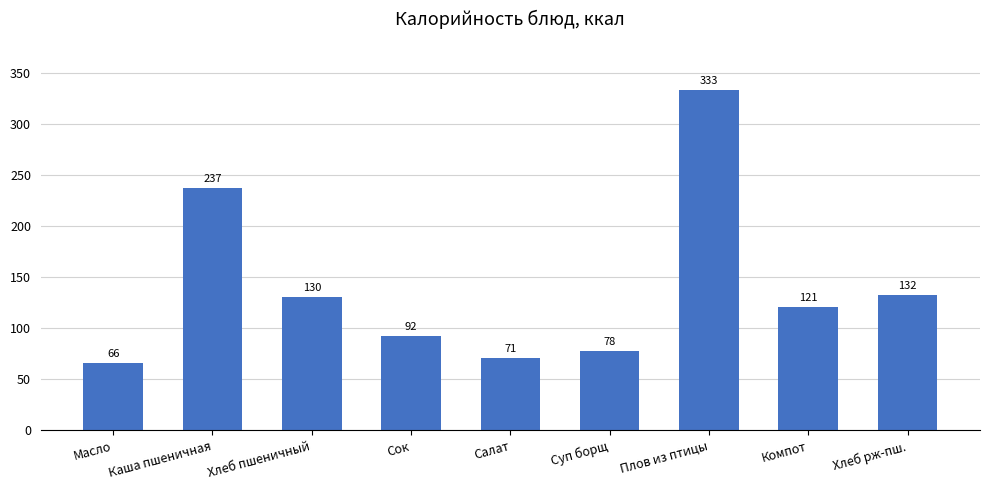

Which has a higher value, Масло or Компот?

Компот